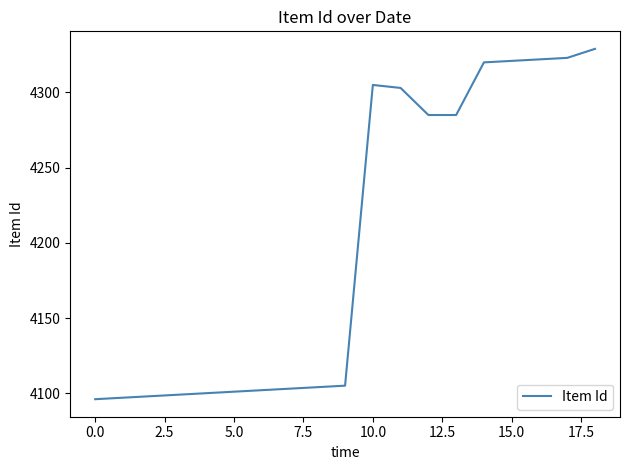

Count the number of categories in the chart.

19